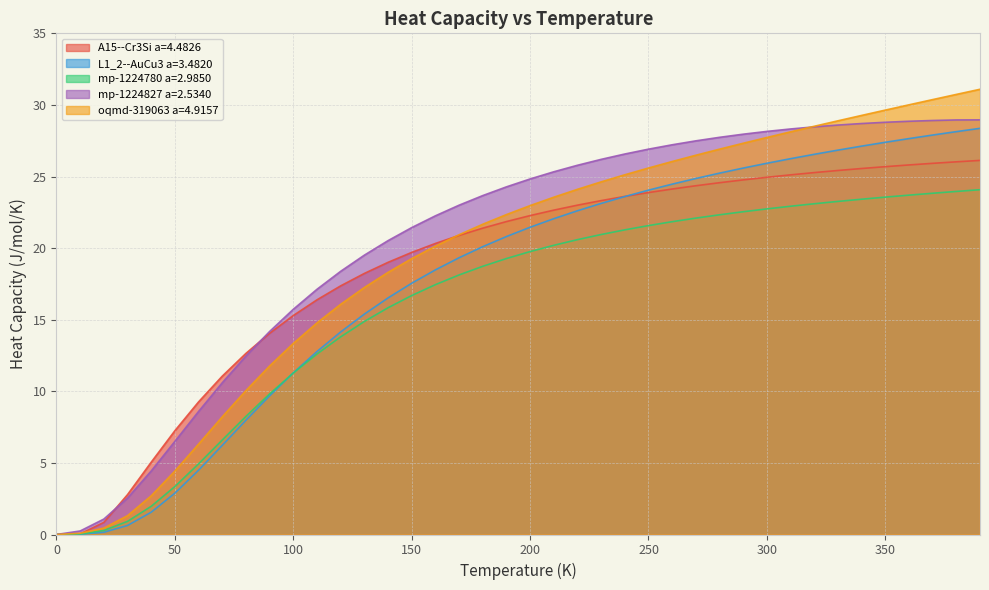

True or false: mp-1224780 a=2.9850 and L1_2--AuCu3 a=3.4820 cross at least once.

True